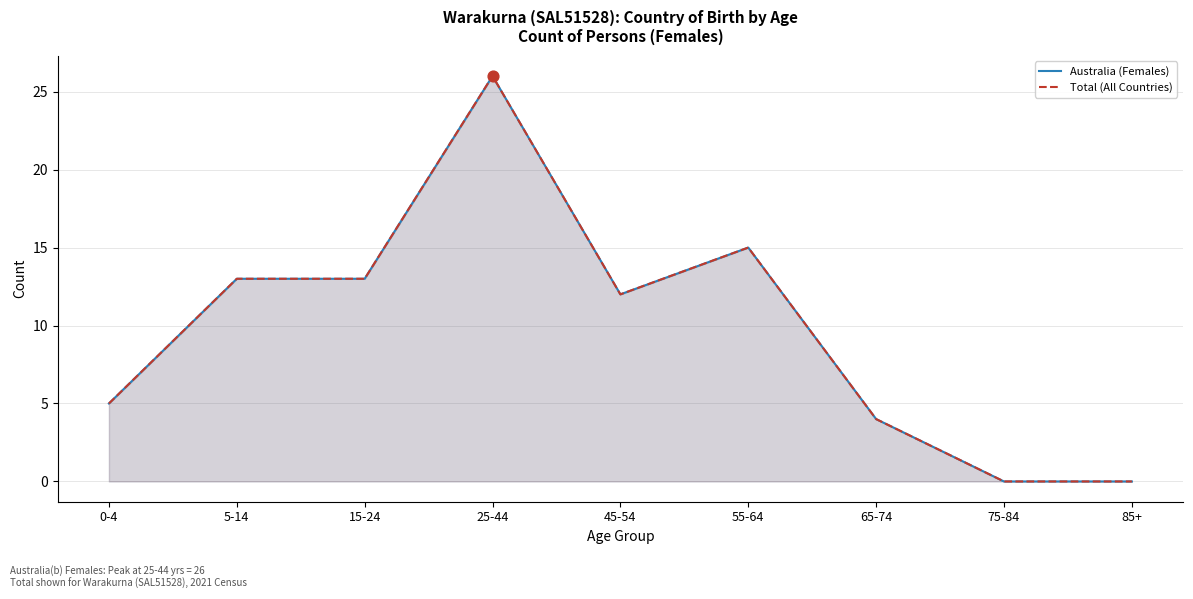

What is the total value across all series at 25-44?

52